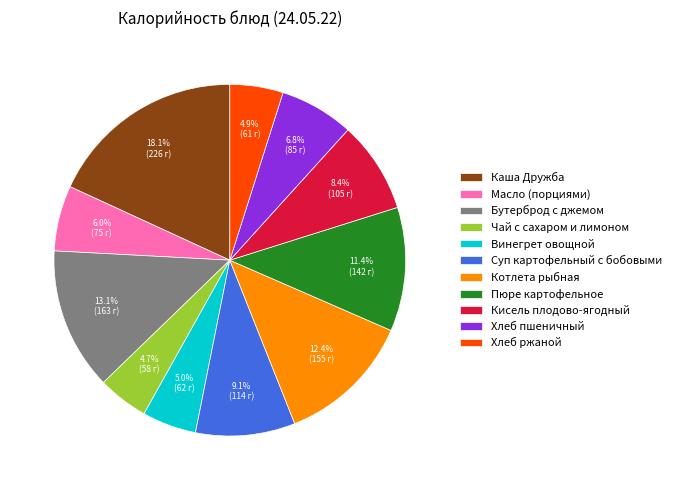

Approximately how many times larger is the value at Кисель плодово-ягодный compared to Каша Дружба?

0.5